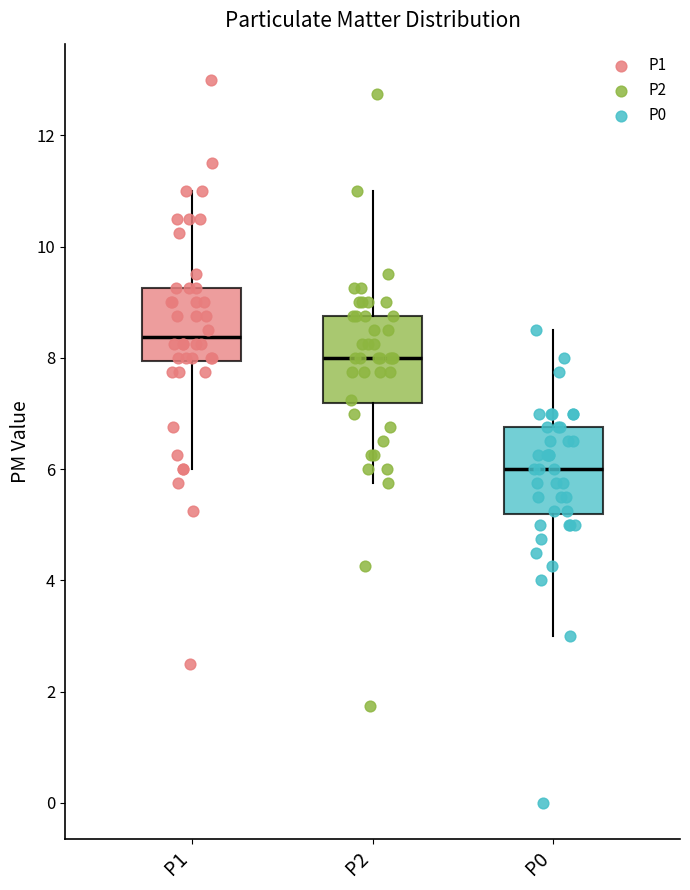

Reading left to right, transcribe this box plot: for each box, give where its median line is, the range the box spans, and where its two whiskers end, as read against the y-axis. The values are not printed on the chart, so give them approximately, as read against the axis.

P1: median 8.4, box 8.0 to 9.2, whiskers 6.0 to 11.0
P2: median 8.0, box 7.2 to 8.8, whiskers 5.8 to 11.0
P0: median 6.0, box 5.2 to 6.8, whiskers 3.0 to 8.6